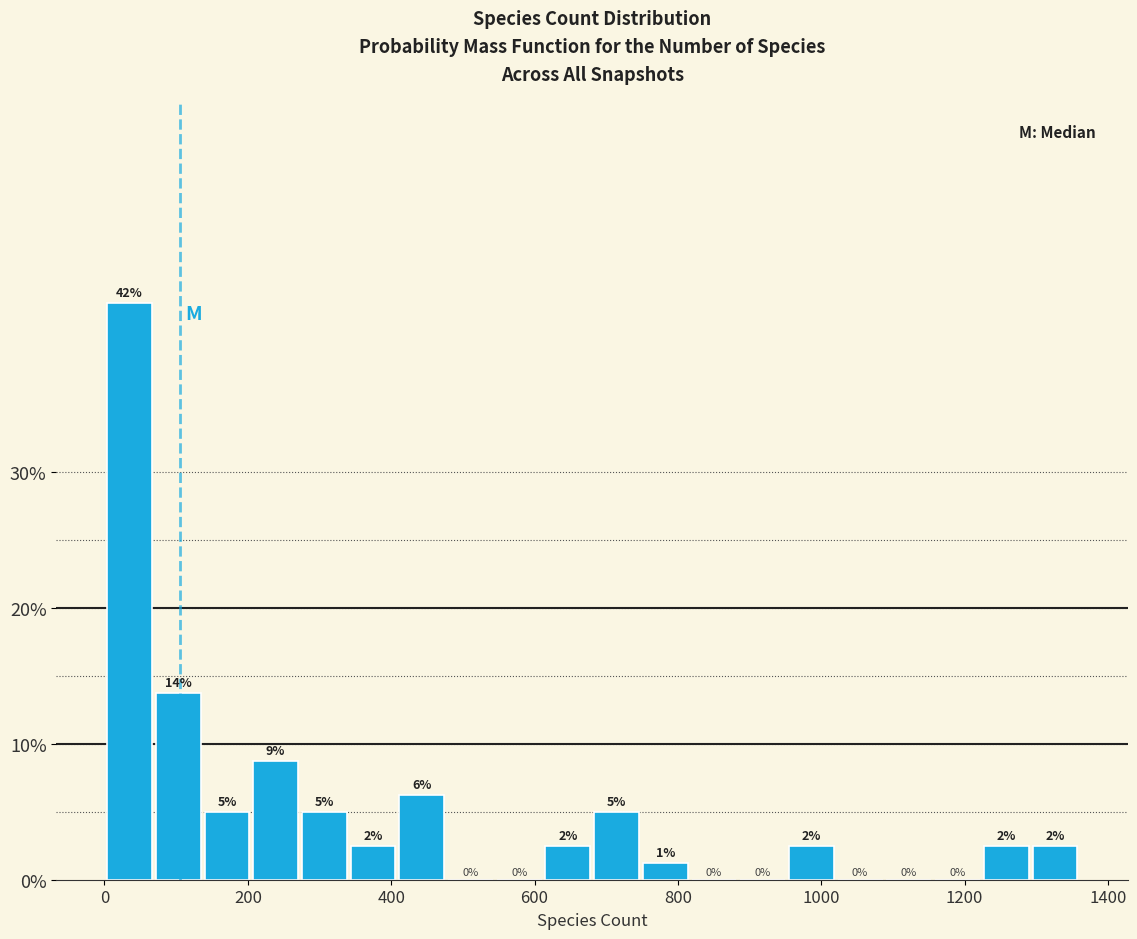

Around what value on the x-axis is the tallest bar? Give the approximate position of its centre, as read against the axis.

40